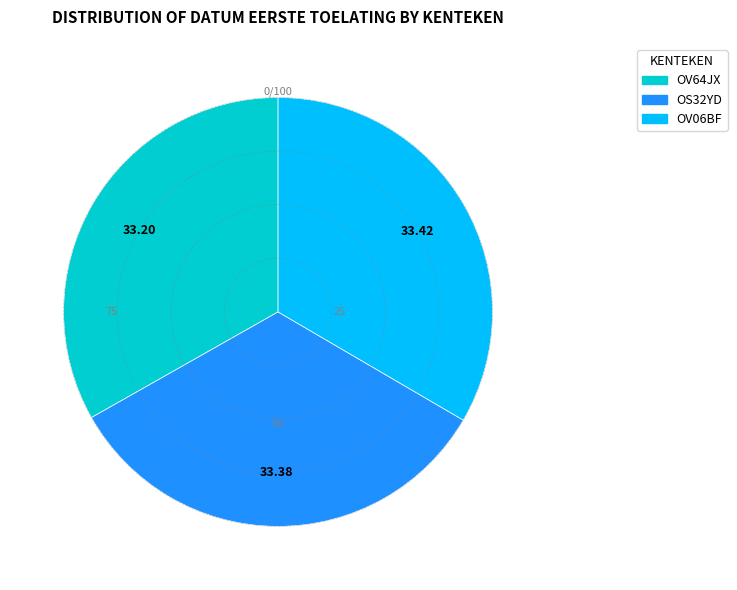

Does OV64JX represent more than half of the total?

No